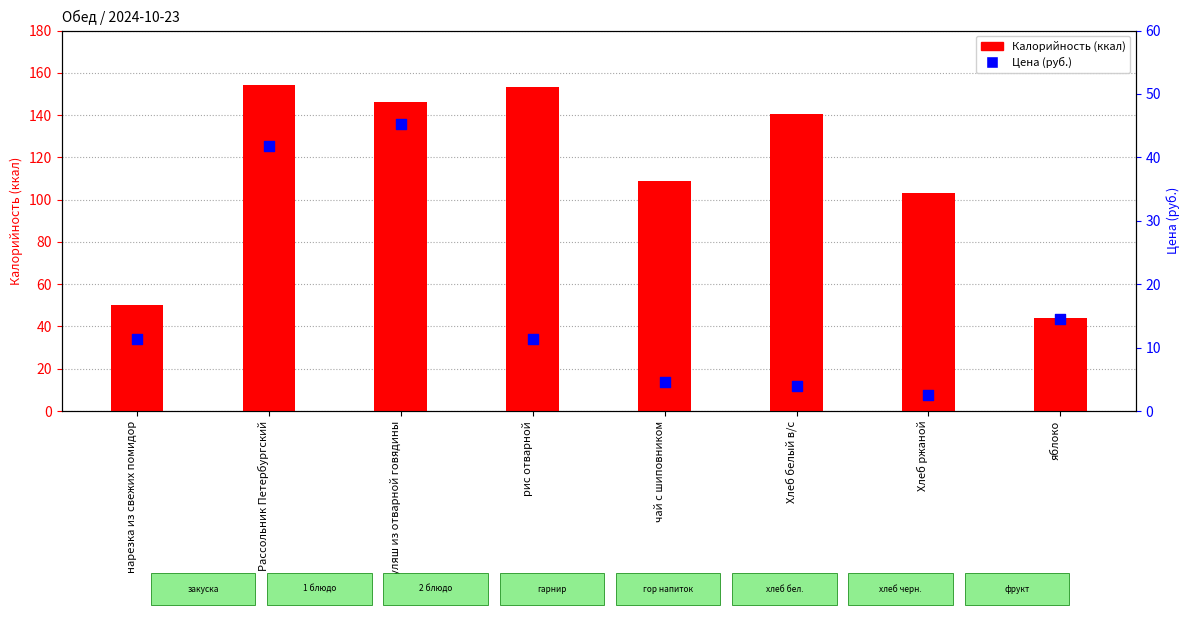

What is the change in value from Рассольник Петербургский to гуляш из отварной говядины?

+3.4